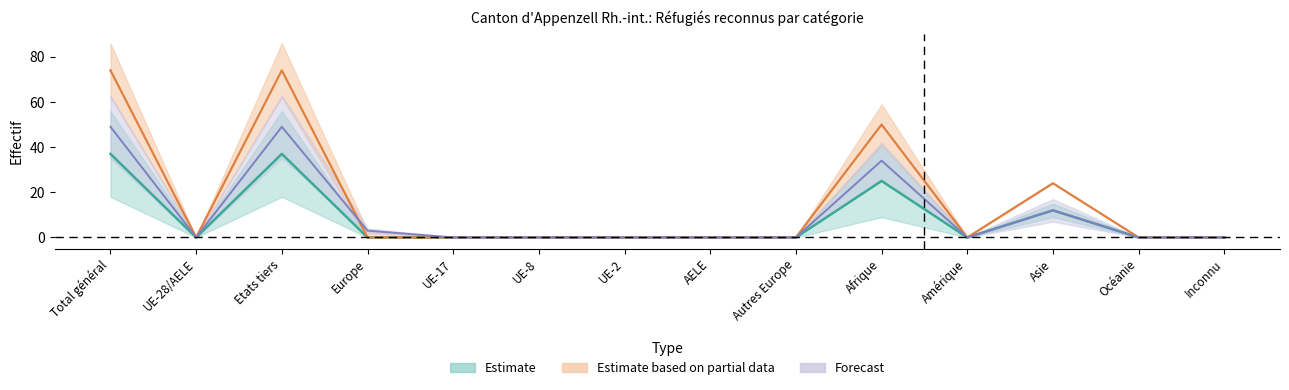

Is it true that Total_Femmes equals -23 at Autres Europe?

False